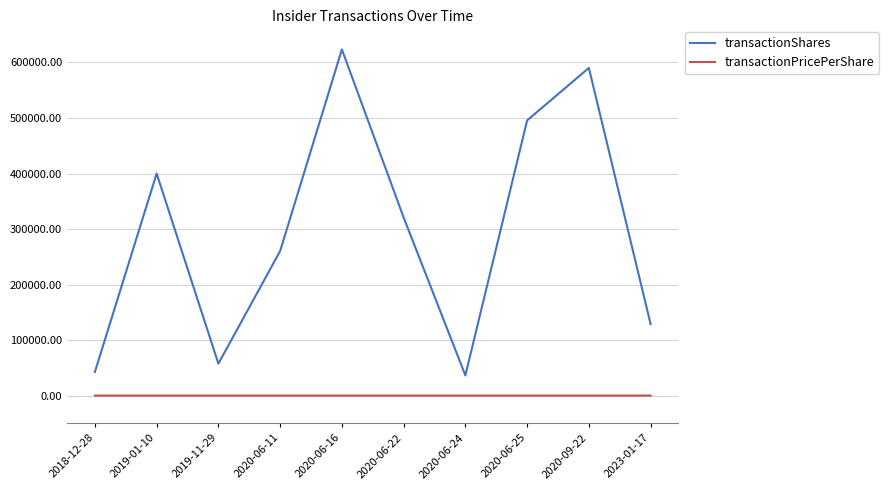

What is the difference between the highest and lowest values at 2020-06-24?

36311.3